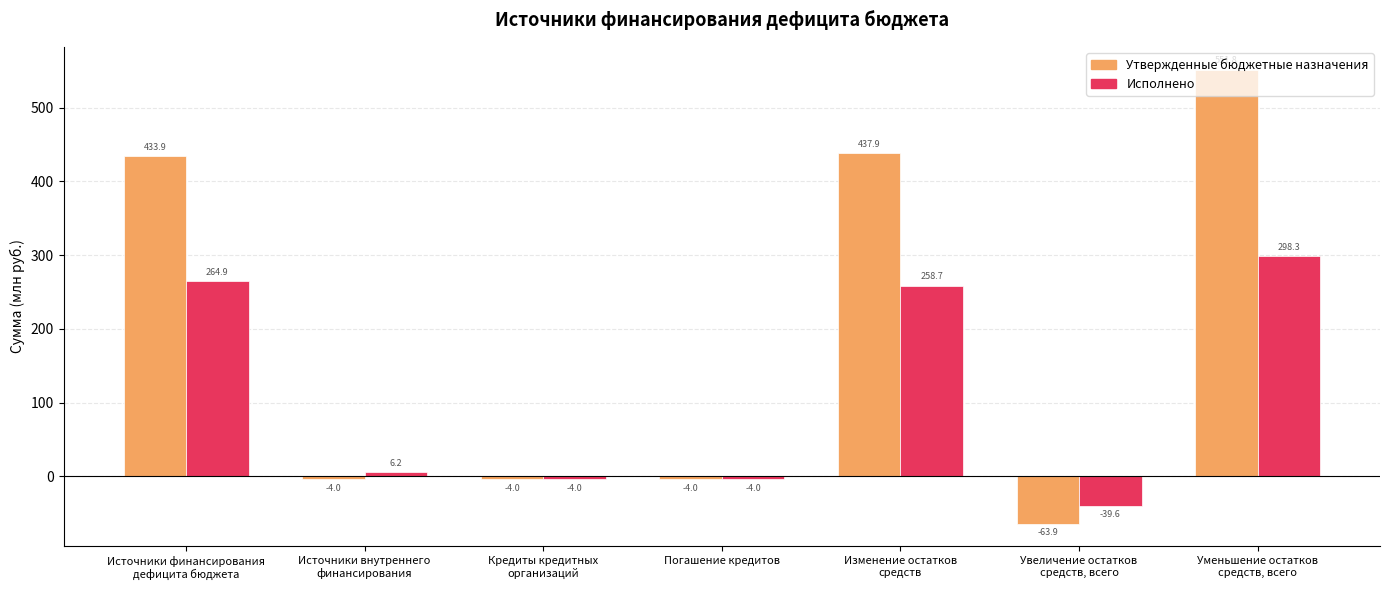

Reading left to right, extract all data points from this chart.

Утвержденные бюджетные назначения: Источники финансирования
дефицита бюджета=433.9	Источники внутреннего
финансирования=-4.0	Кредиты кредитных
организаций=-4.0	Погашение кредитов=-4.0	Изменение остатков
средств=437.9	Увеличение остатков
средств, всего=-63.9	Уменьшение остатков
средств, всего=551.8
Исполнено: Источники финансирования
дефицита бюджета=264.9	Источники внутреннего
финансирования=6.2	Кредиты кредитных
организаций=-4.0	Погашение кредитов=-4.0	Изменение остатков
средств=258.7	Увеличение остатков
средств, всего=-39.6	Уменьшение остатков
средств, всего=298.3